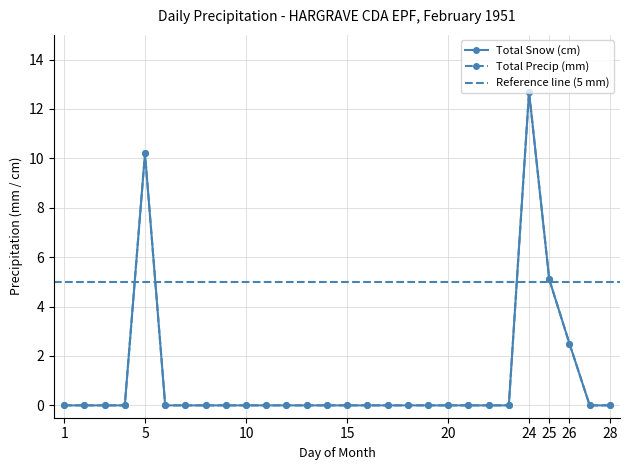

At how many categories does at least one series exceed 7?

2